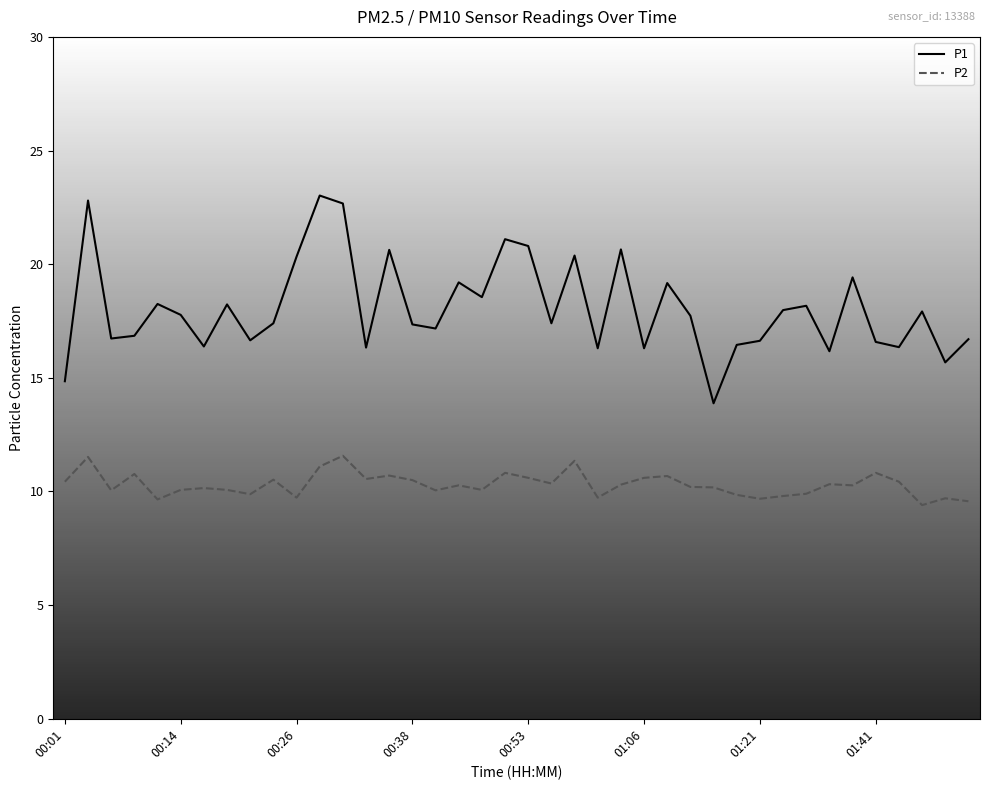

What is the lowest value of the P1 series?

13.9